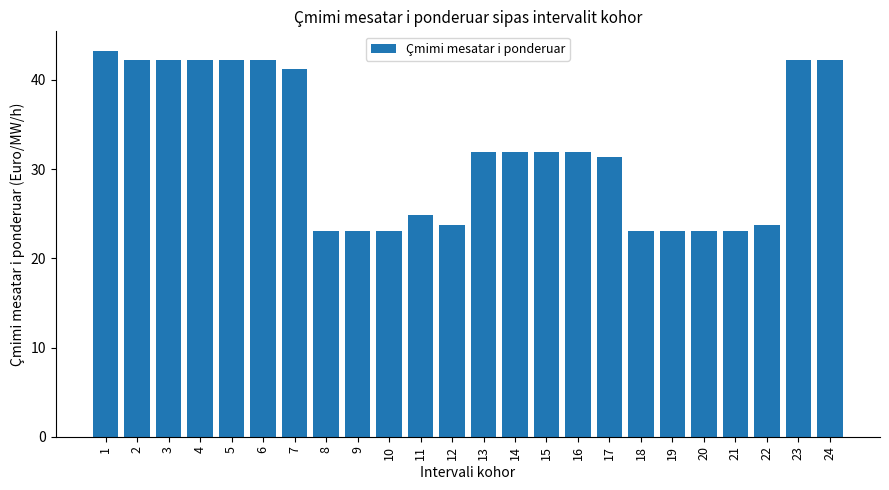

What is the difference between the values at 3 and 15?

10.4